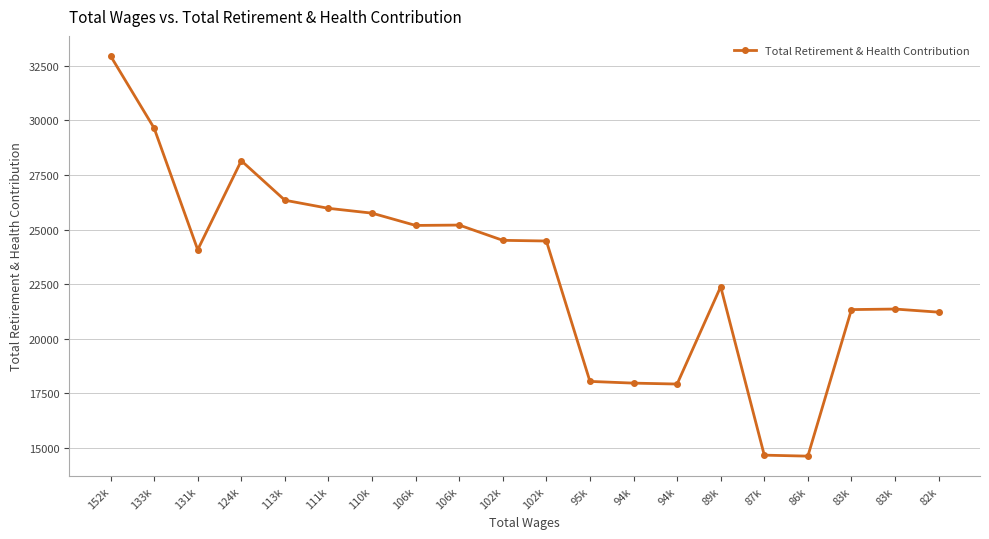

How many lines are shown in the chart?

1